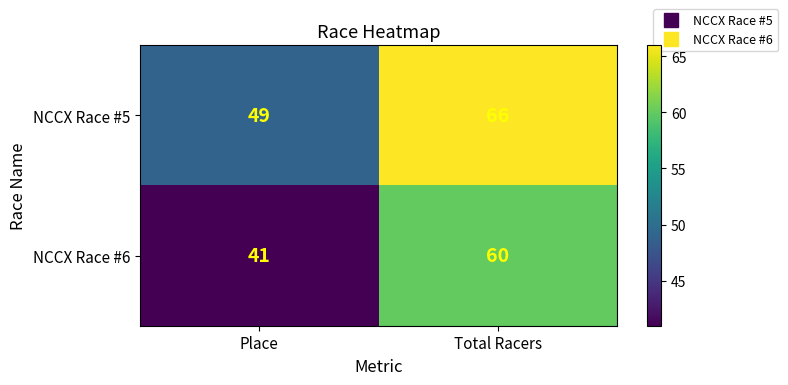

Which label corresponds to the largest value in the chart?

Total Racers